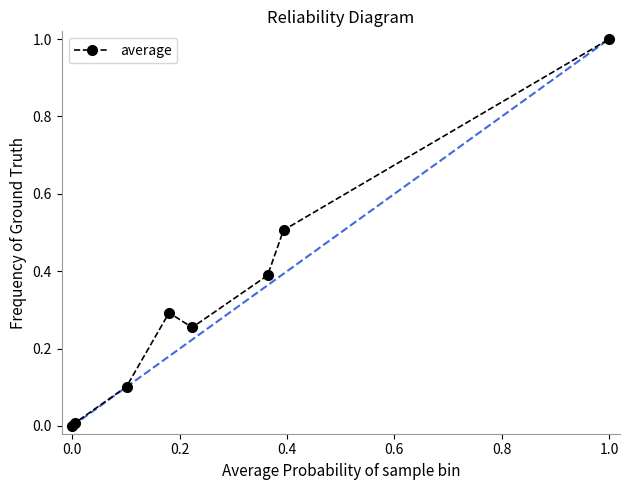

What is the value of the 7th point from the left?

0.5